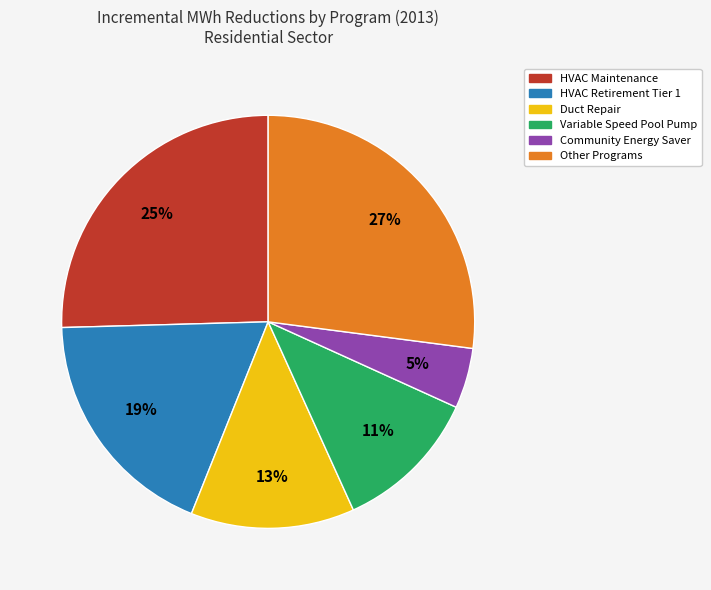

Rank the categories by value from highest to lowest.

Other Programs, HVAC Maintenance, HVAC Retirement Tier 1, Duct Repair, Variable Speed Pool Pump, Community Energy Saver